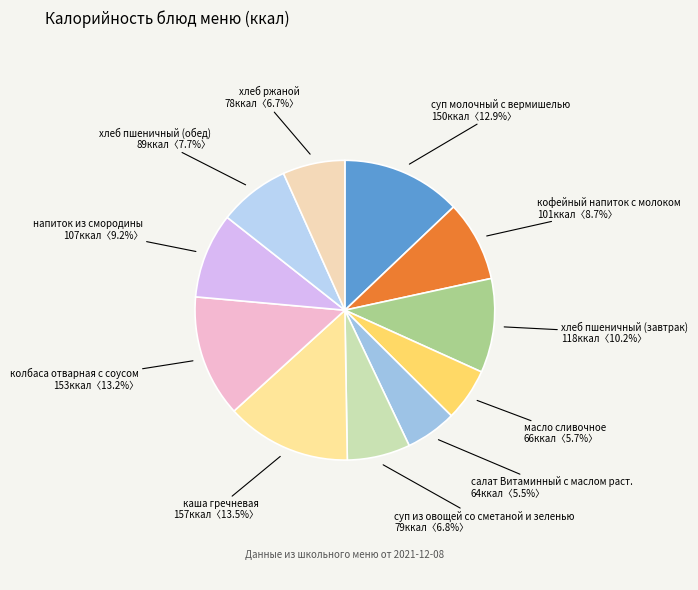

Approximately how many times larger is the value at хлеб ржаной compared to кофейный напиток с молоком?

0.8